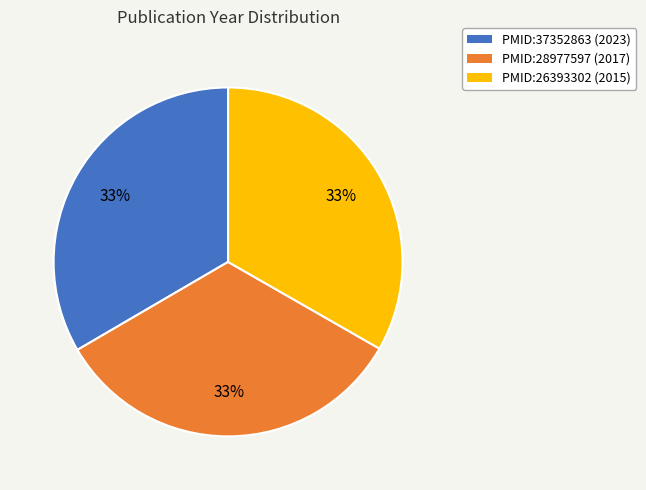

What is the ratio of the value at PMID:37352863 to the value at PMID:28977597?

1.0